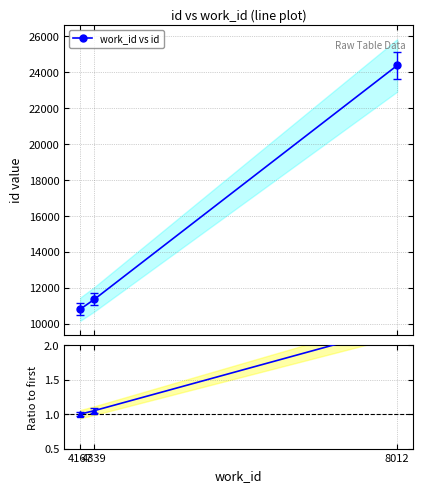

How many lines are shown in the chart?

2